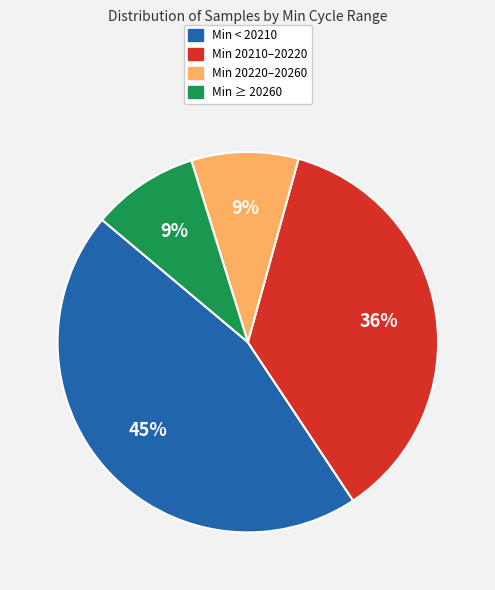

Is there a majority slice in this chart?

No